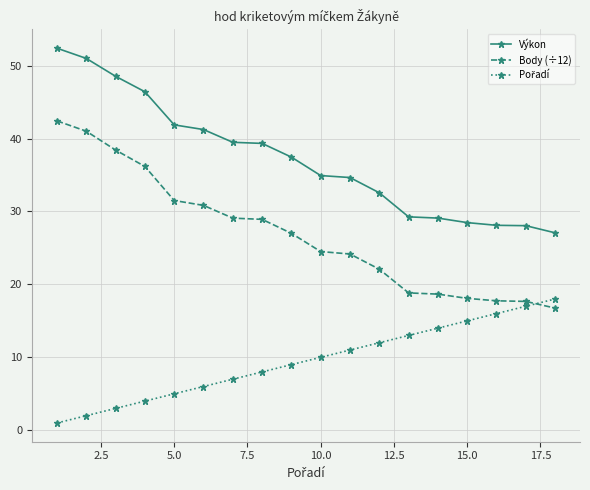

What is the highest value of the Výkon series?

52.4